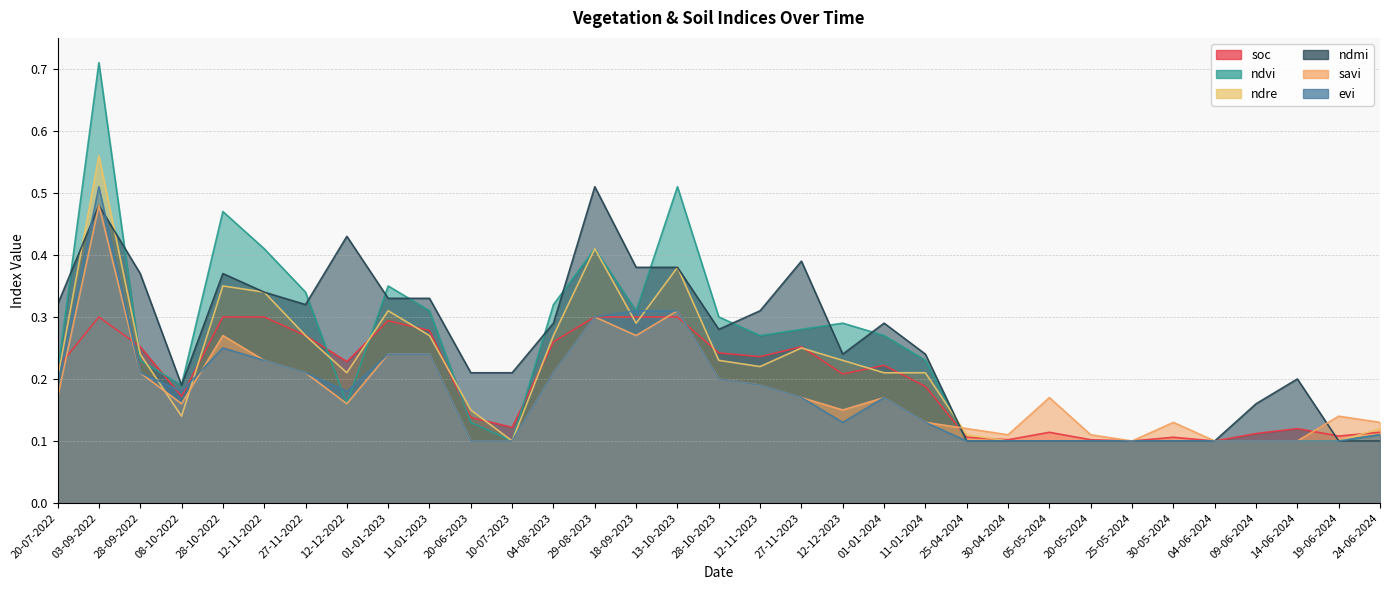

List the series in order of their peak value, highest first.

ndvi, ndre, ndmi, evi, savi, soc